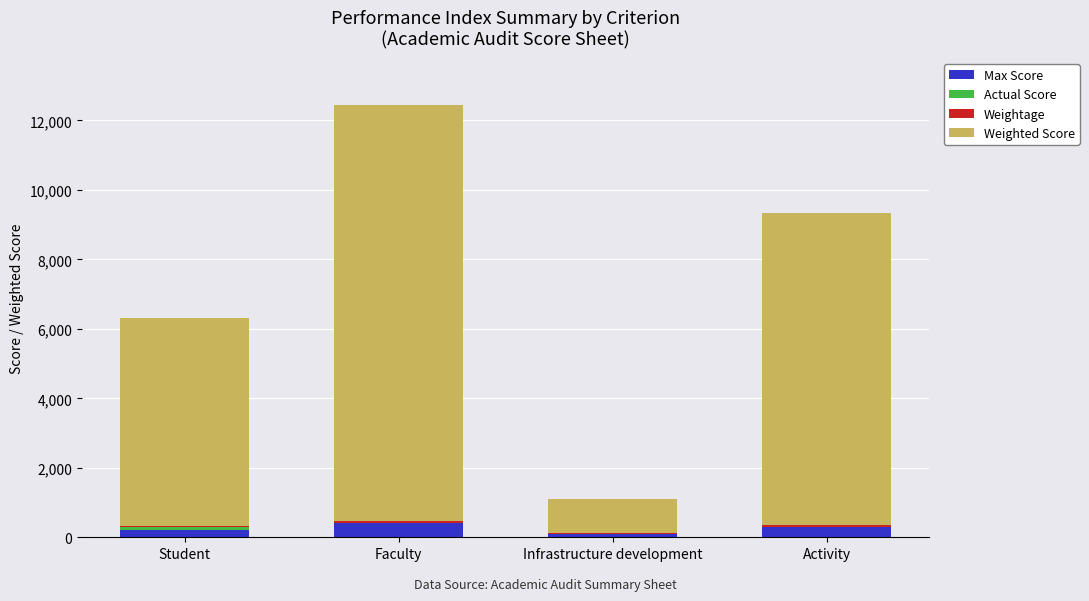

At which category is the sum across all series the highest?

Faculty